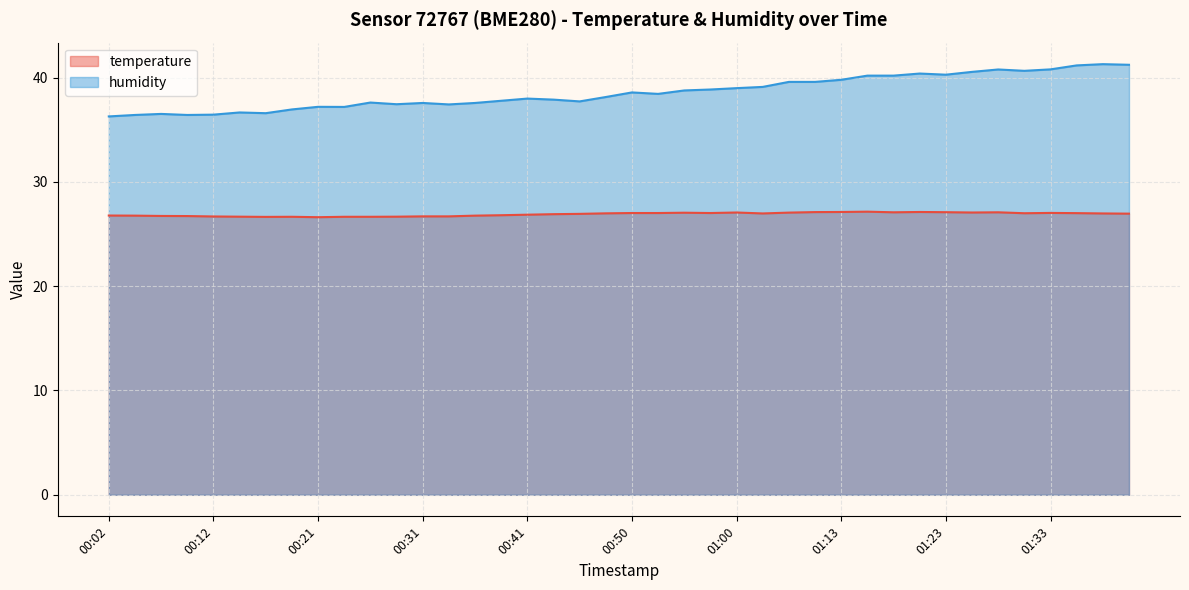

Which series has the widest spread of values?

humidity